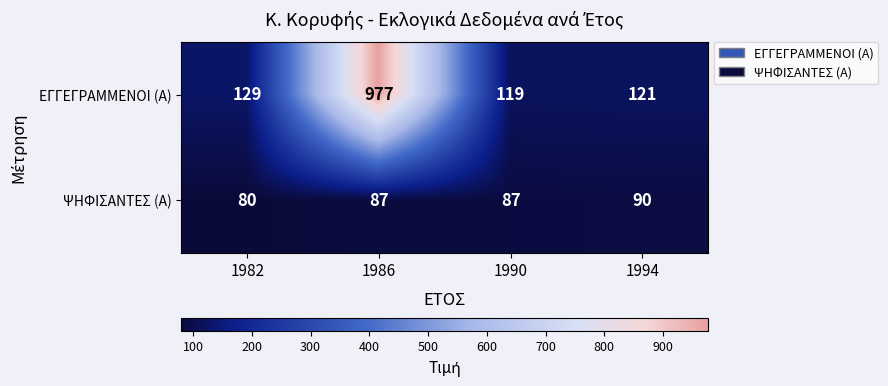

What is the total value across all series at 1982?

209